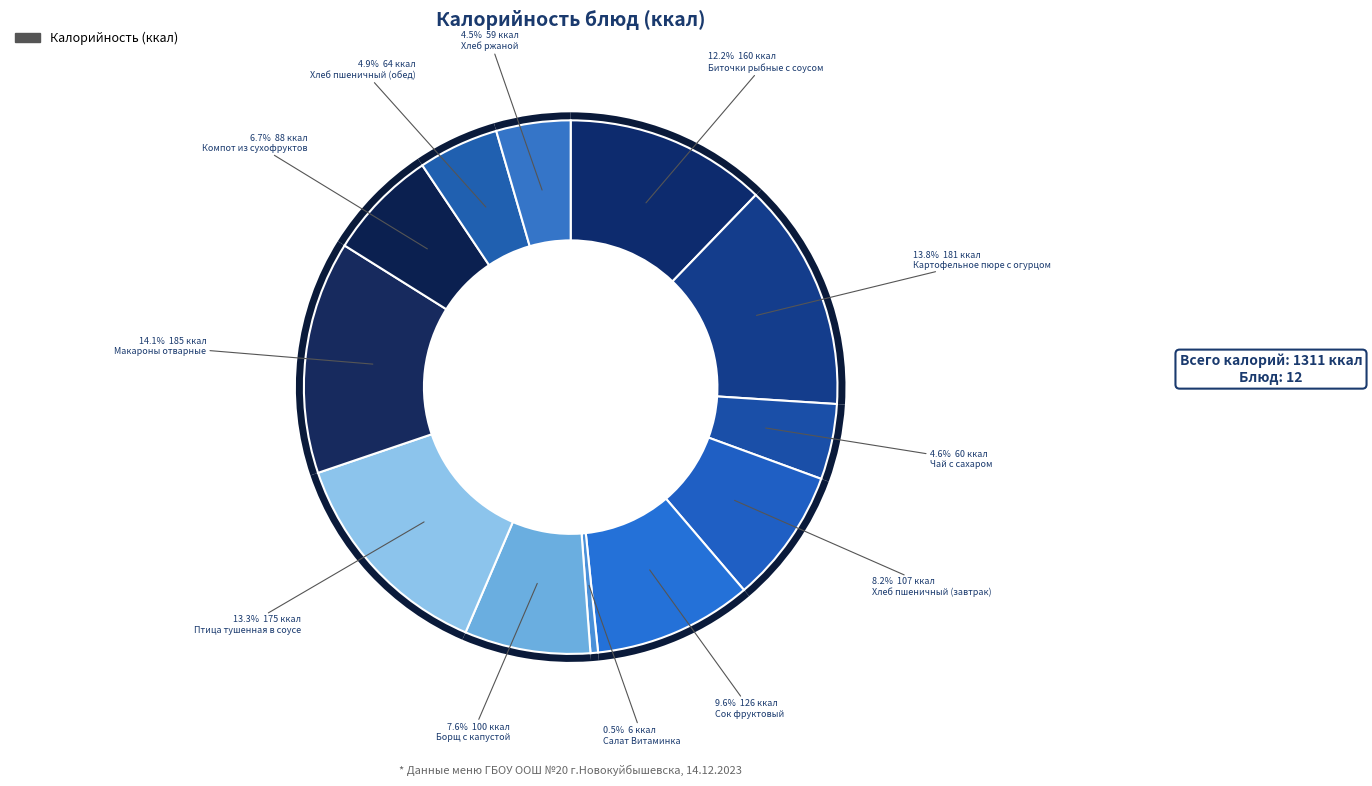

How many slices are in this pie chart?

12